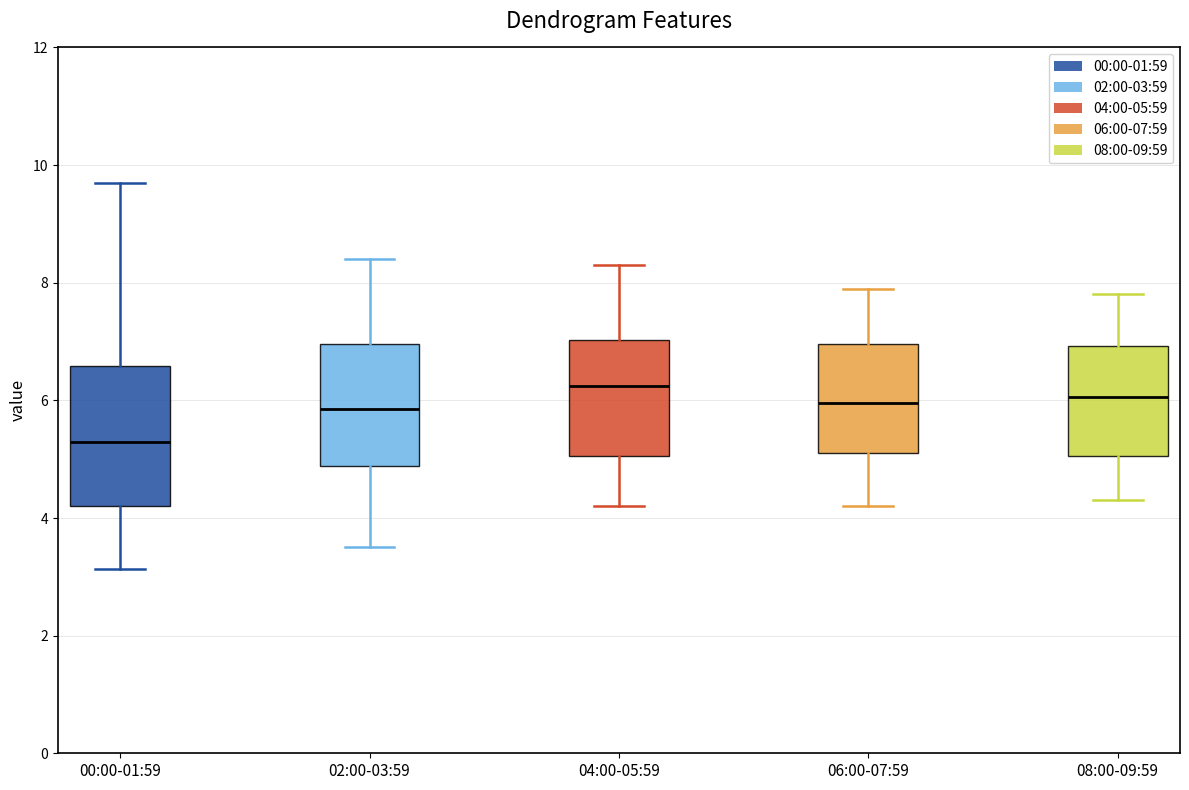

Reading left to right, transcribe this box plot: for each box, give where its median line is, the range the box spans, and where its two whiskers end, as read against the y-axis. The values are not printed on the chart, so give them approximately, as read against the axis.

00:00-01:59: median 5.4, box 4.2 to 6.6, whiskers 3.2 to 9.8
02:00-03:59: median 5.8, box 4.8 to 7.0, whiskers 3.6 to 8.4
04:00-05:59: median 6.2, box 5.0 to 7.0, whiskers 4.2 to 8.4
06:00-07:59: median 6.0, box 5.2 to 7.0, whiskers 4.2 to 8.0
08:00-09:59: median 6.0, box 5.0 to 7.0, whiskers 4.4 to 7.8